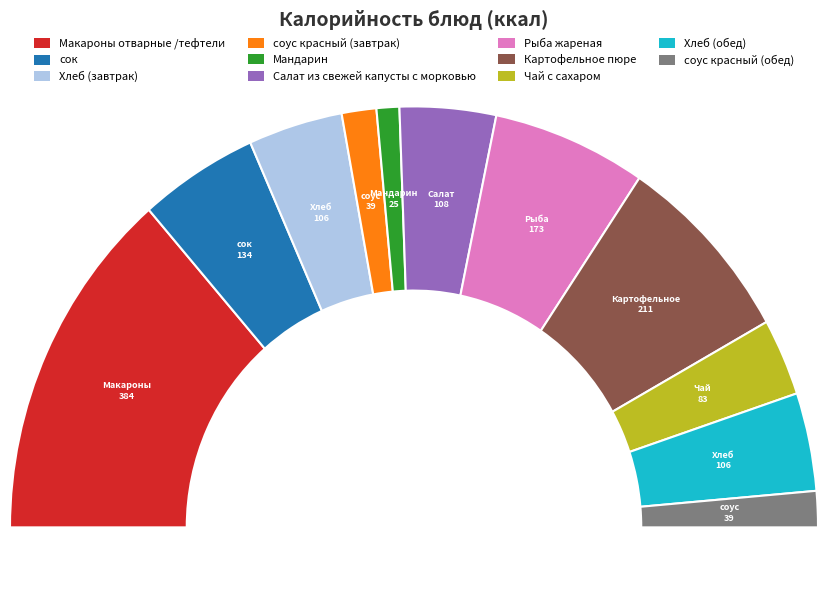

The сок slice represents 10% of the pie. True or false?

True